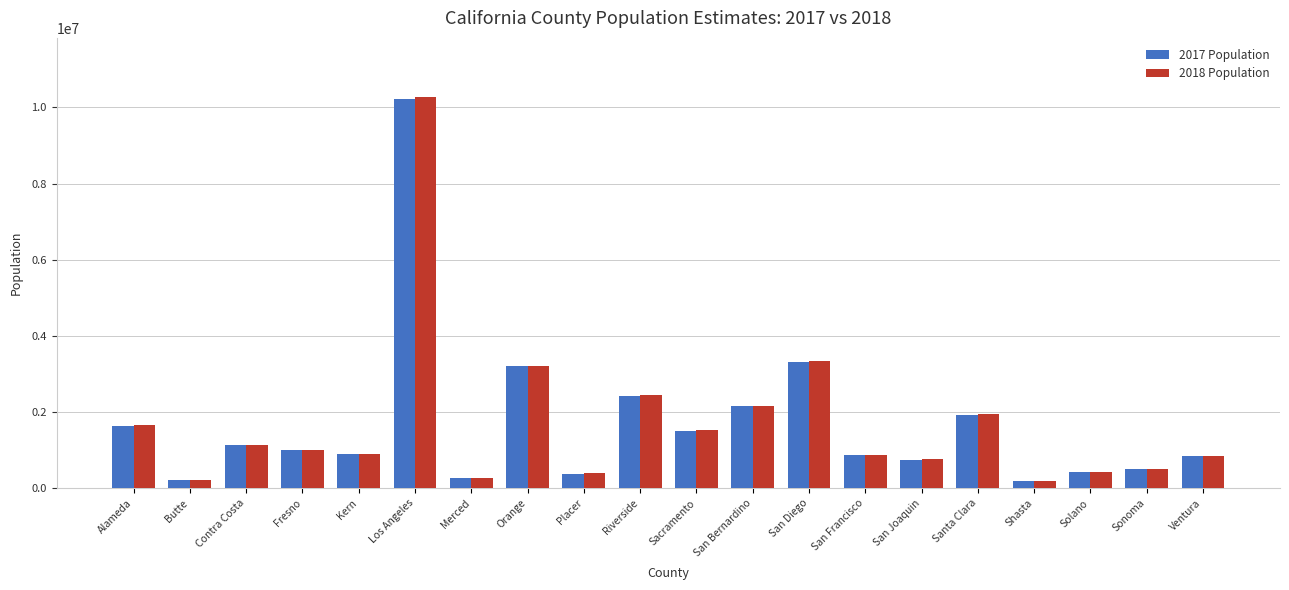

The value of 2017 Population at Fresno is 995233. True or false?

True